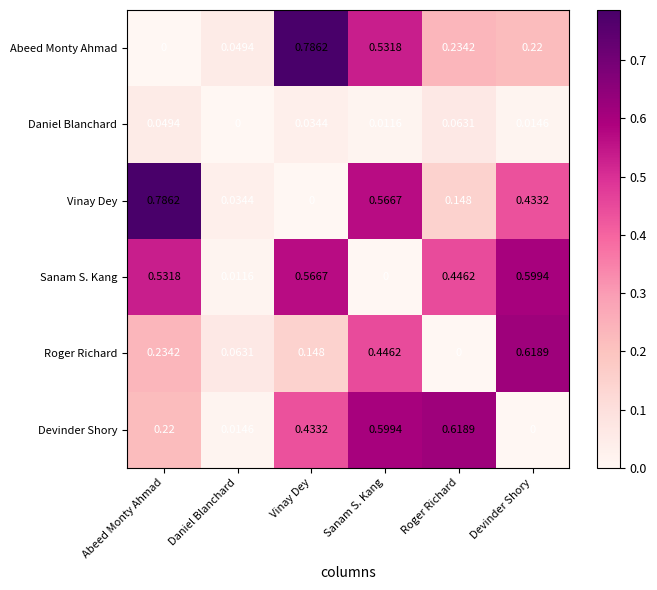

At which category is the sum across all series the highest?

Sanam S. Kang